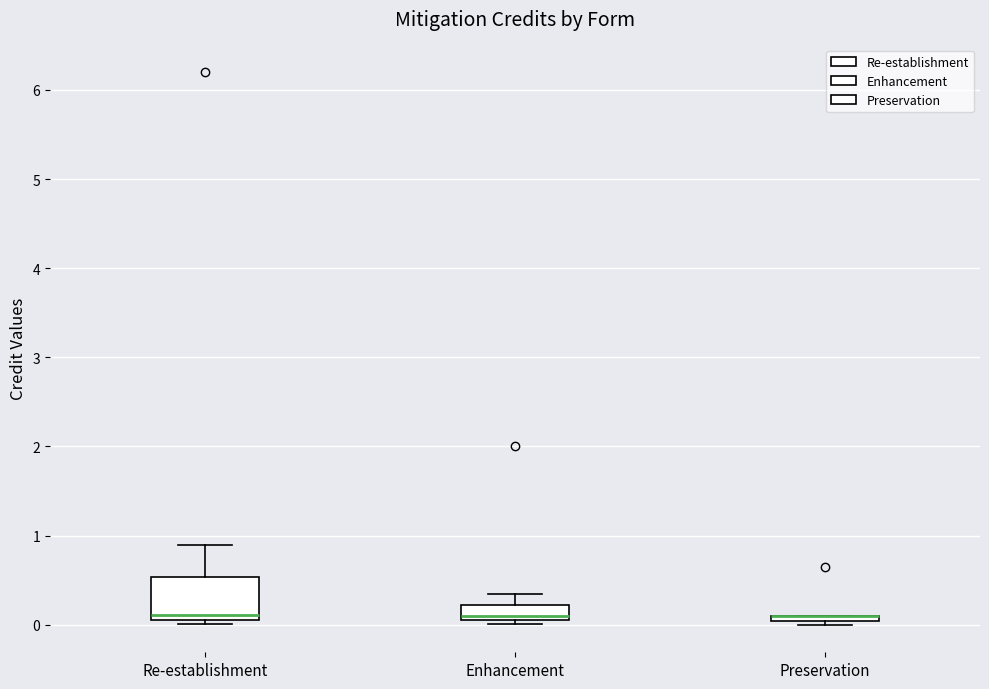

Comparing the boxes themselves (not the whiskers), which one is the tallest?

Re-establishment